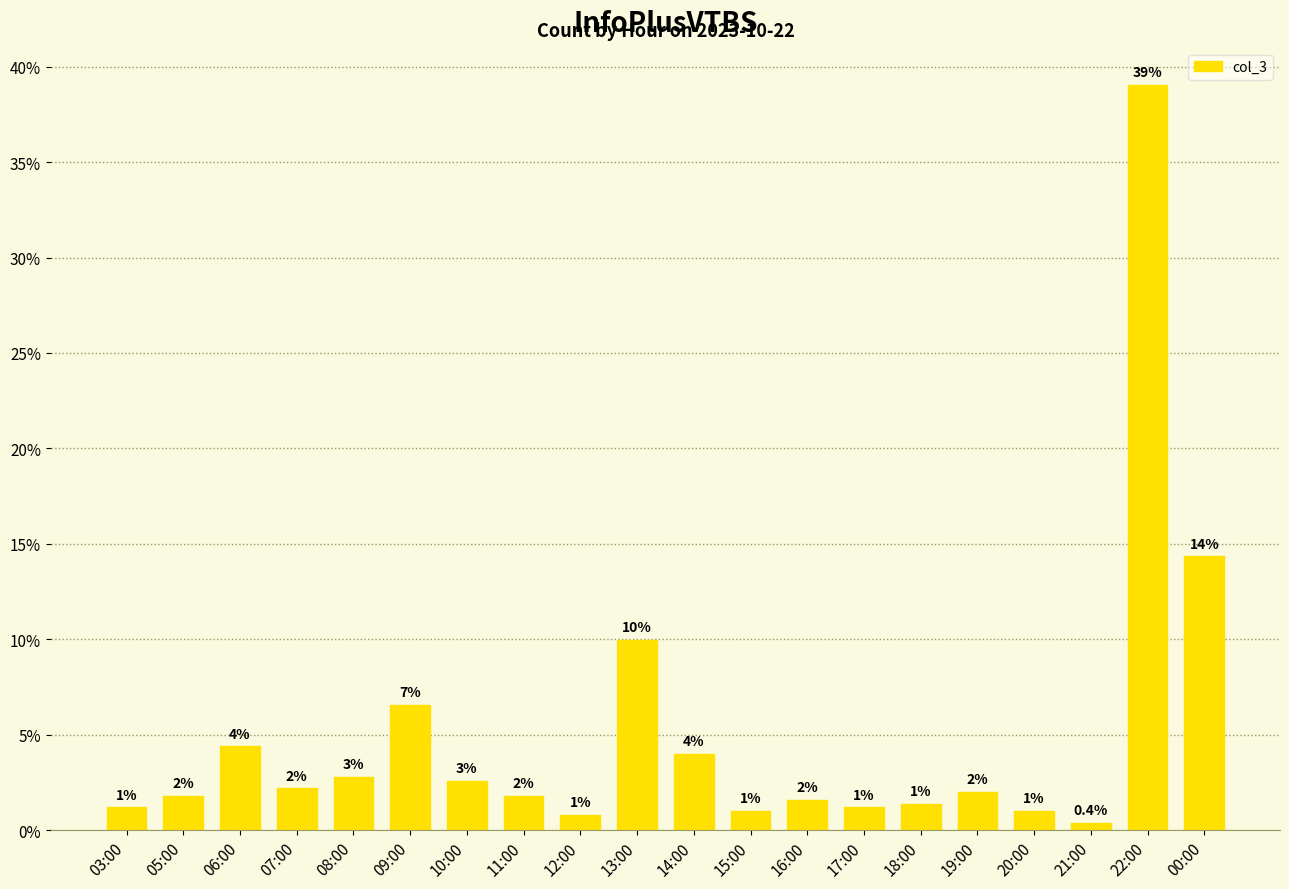

What position from the right is 07:00?

17